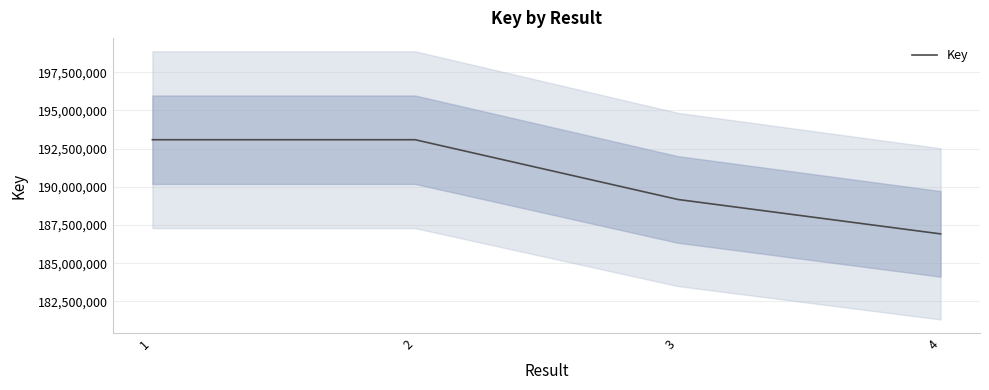

The value at 2 is 193085126. True or false?

True